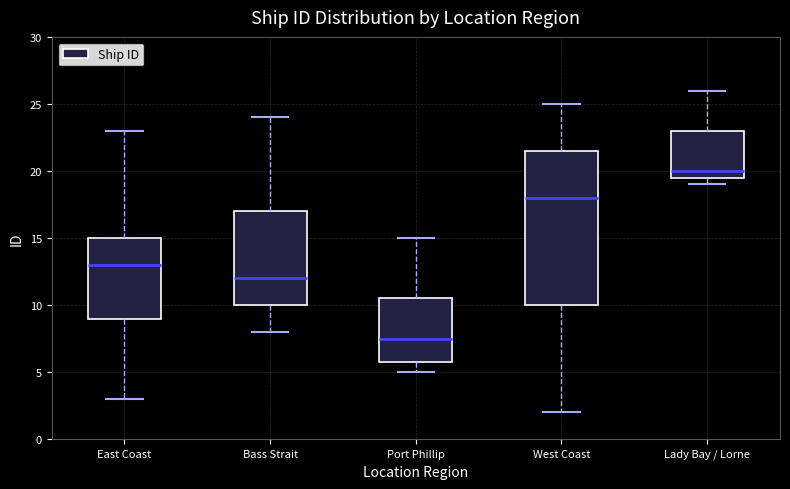

Which box's median line is the highest?

Lady Bay / Lorne